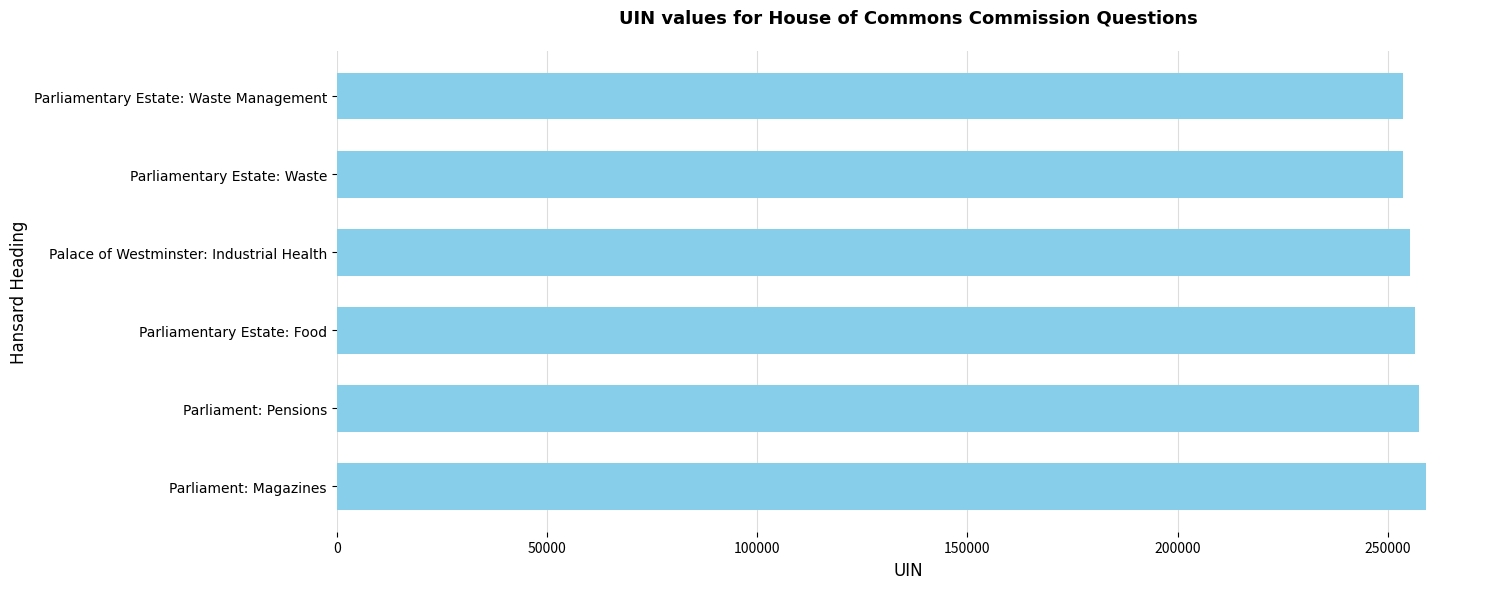

What is the difference between the second highest and second lowest values?

3948